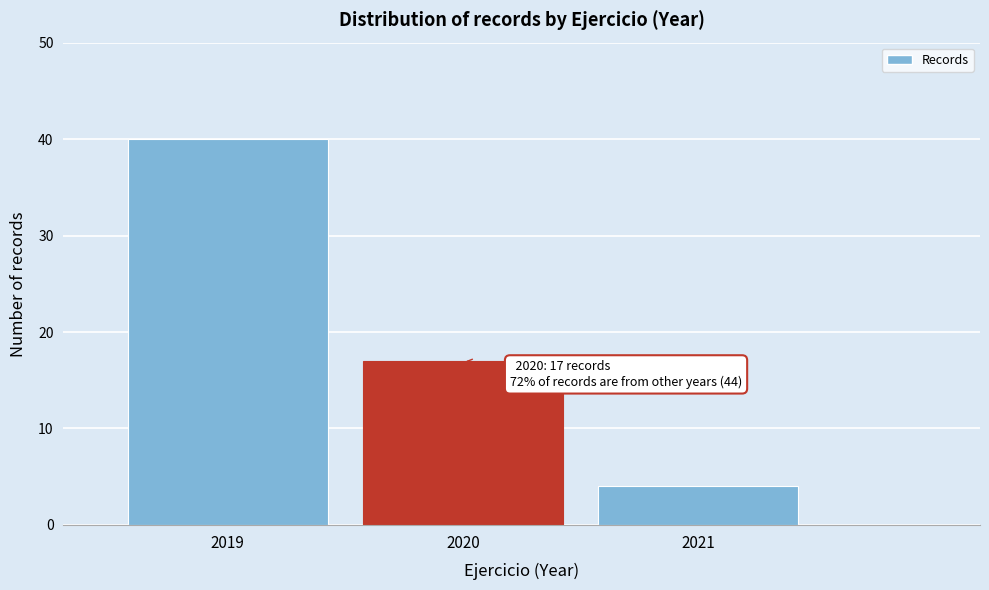

Reading left to right, extract all data points from this chart.

40	17	4